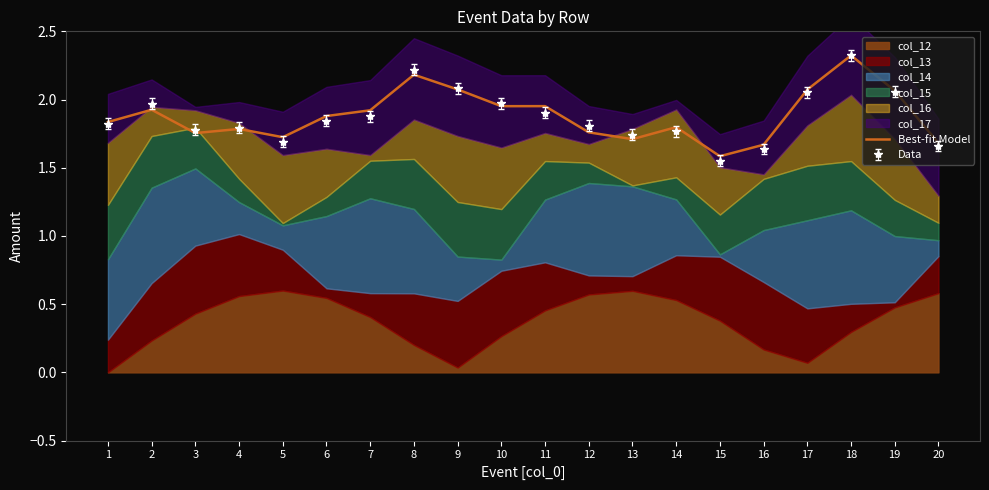

At which label is Data closest to 1?

15